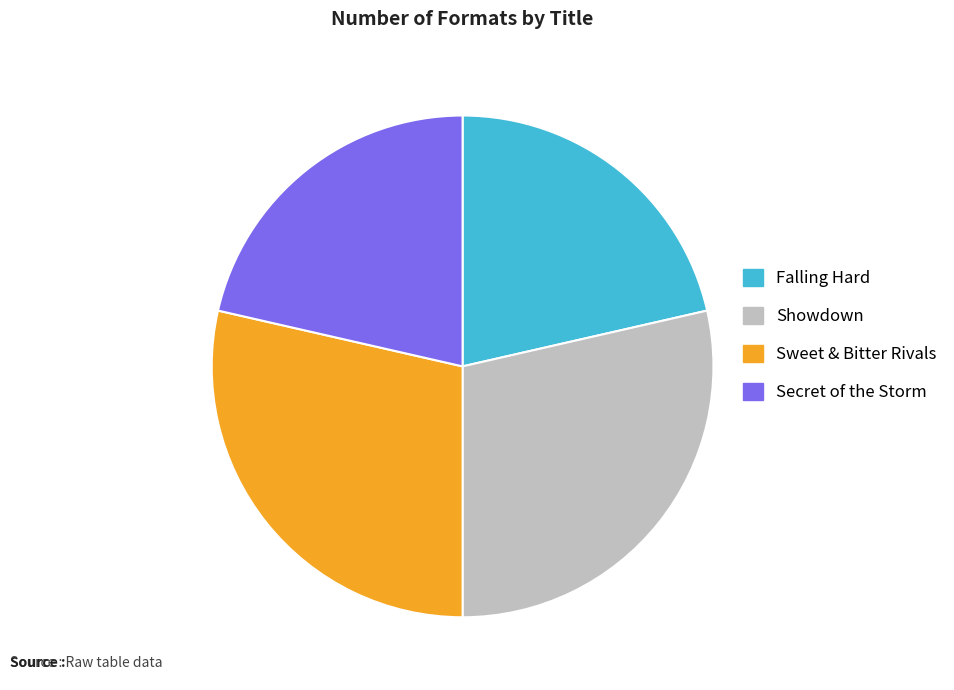

Is there a majority slice in this chart?

No